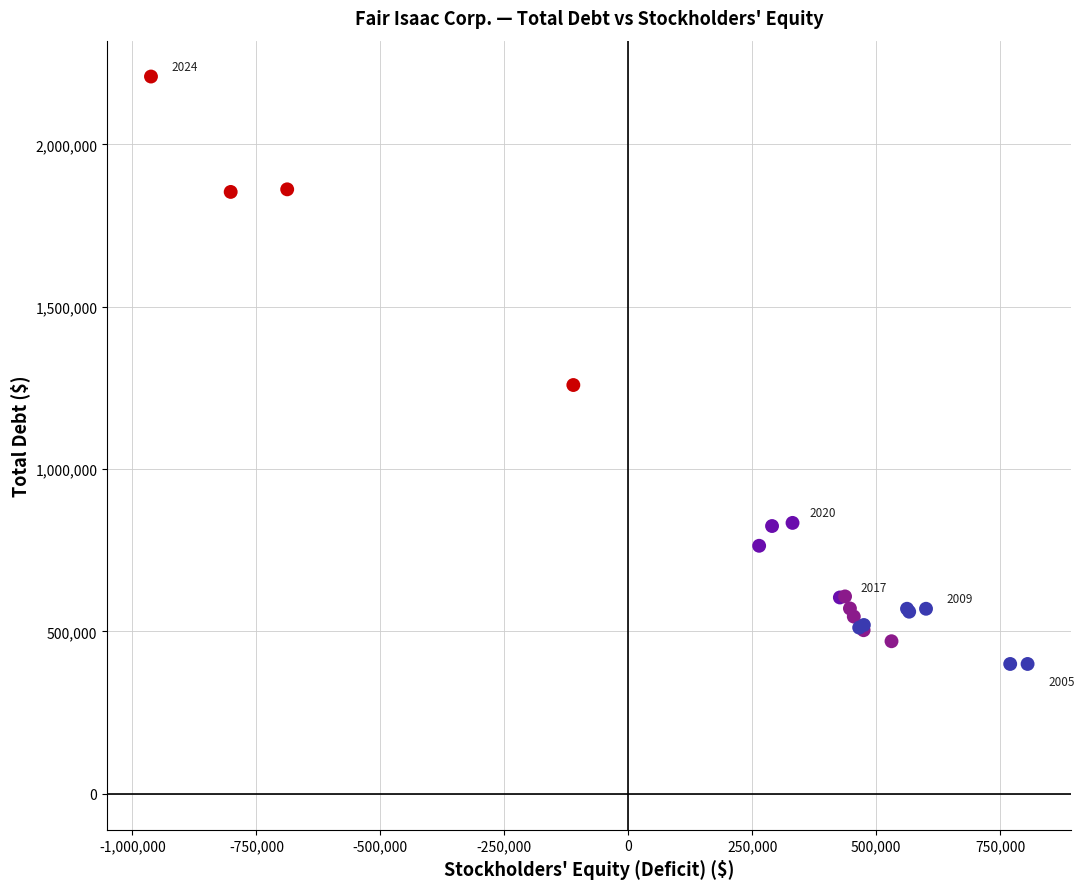

What Y value in the scatter plot is closest to 1304510?

1259018